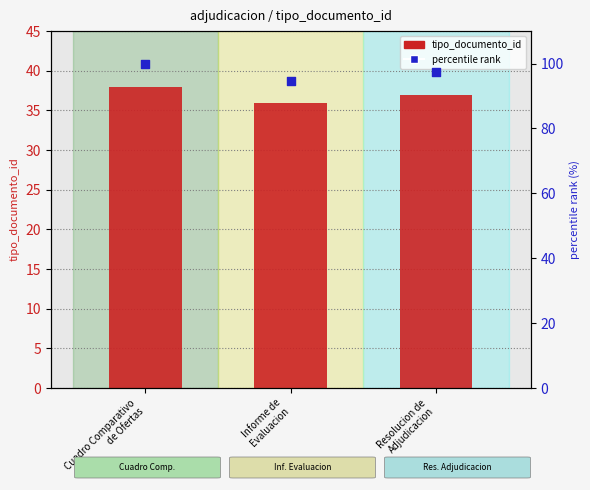

What are all the series names shown in the legend?

tipo_documento_id, percentile rank